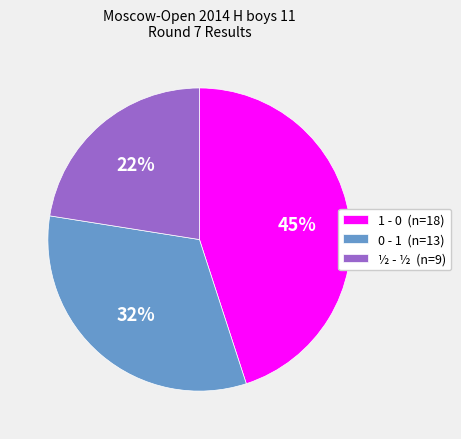

Count the number of slices in the pie.

3